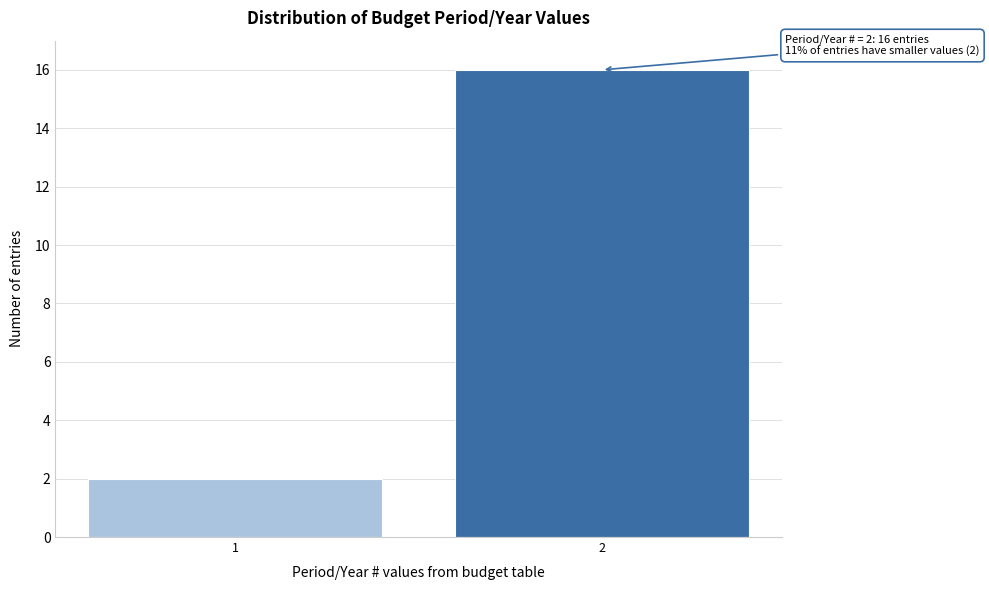

Reading left to right, transcribe all the data shown in this chart.

1=2	2=16